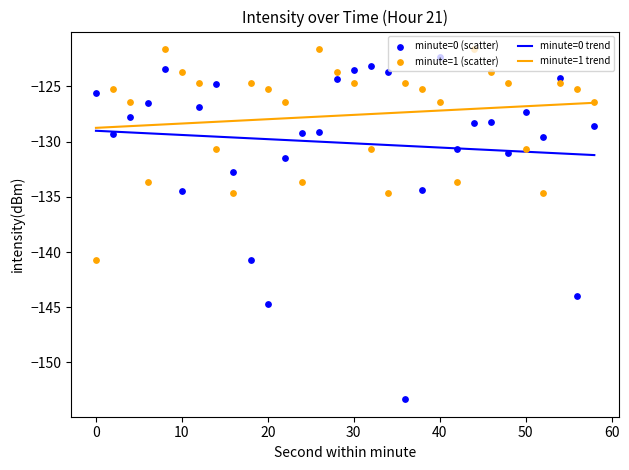

Which series contains the lowest Y value?

minute_0